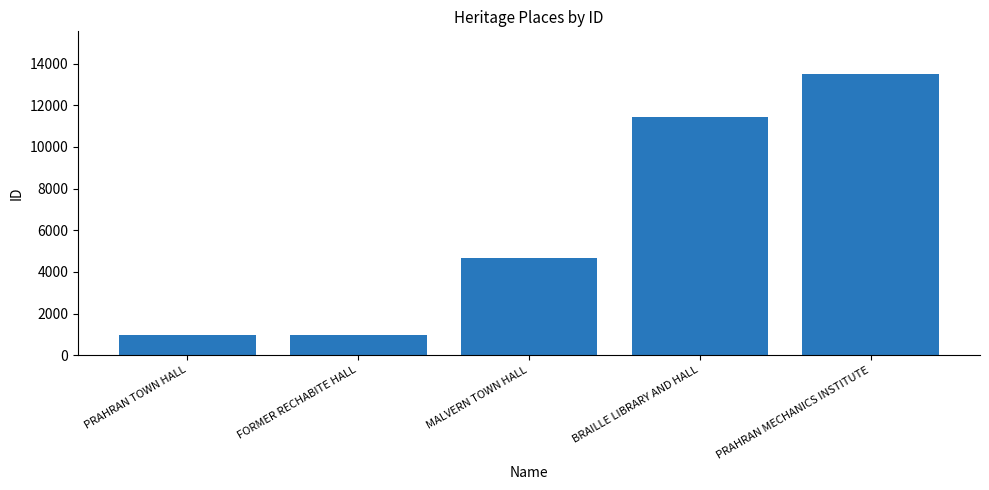

What is the sum of the values at PRAHRAN TOWN HALL and BRAILLE LIBRARY AND HALL?

12414